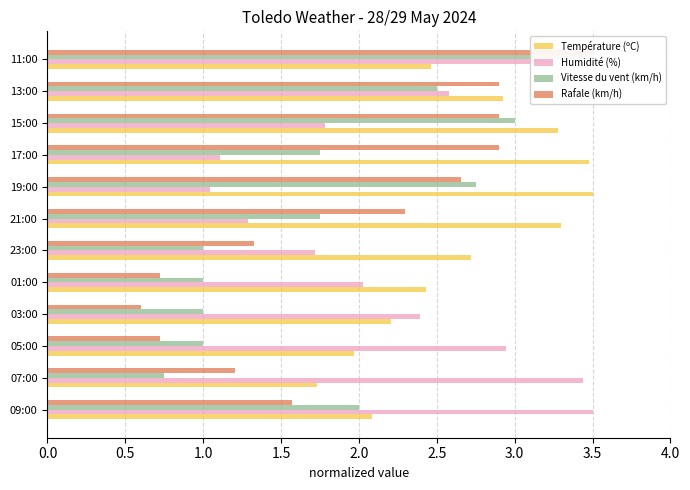

Between 09:00 and 01:00, which is larger?

01:00